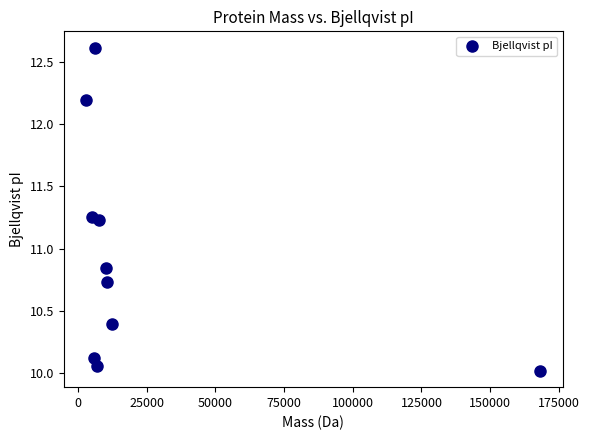

What is the range of X values (max minus min)?

165100.5